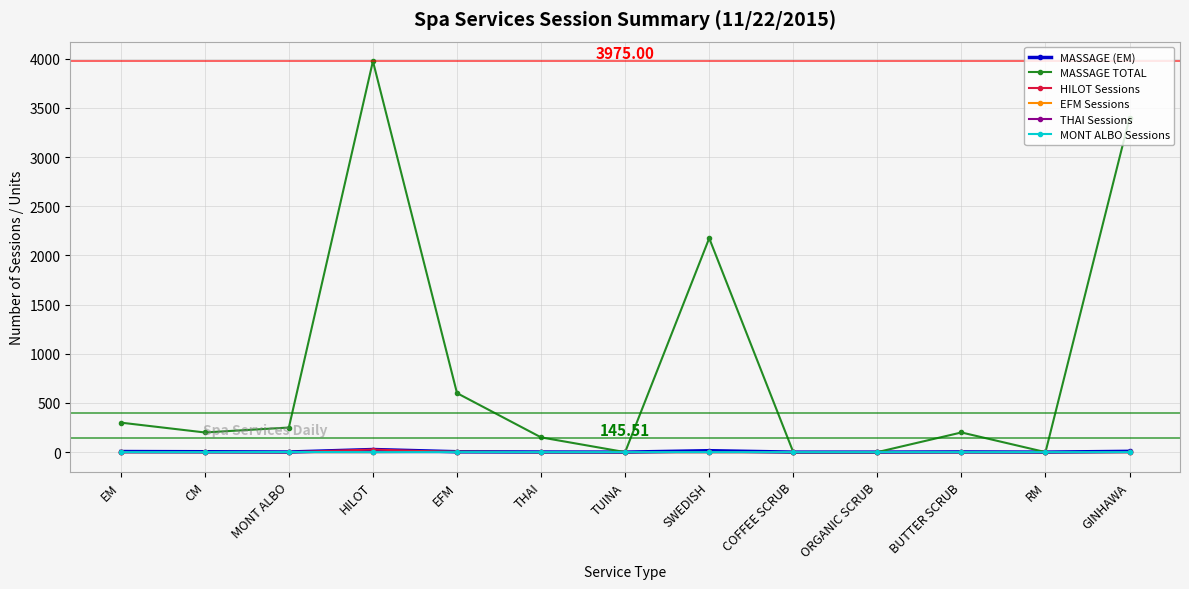

What is the label of the 1st point from the right?

GINHAWA